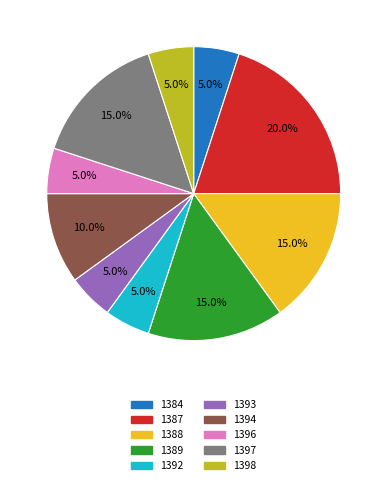

To the nearest percent, what percentage of the pie is 1396?

5%